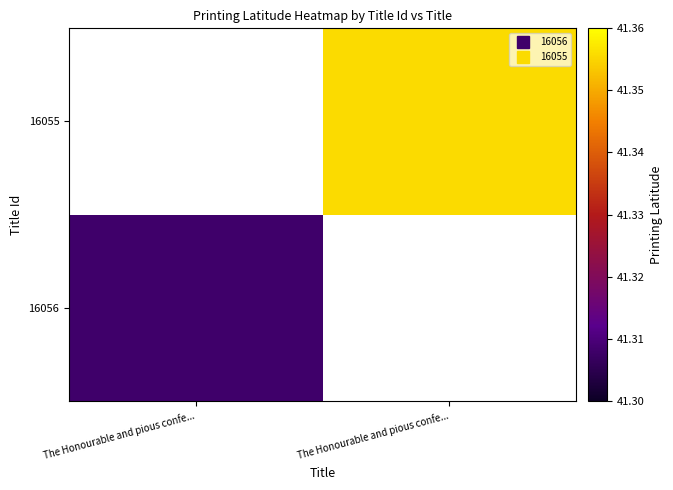

Count the number of data series in this chart.

2